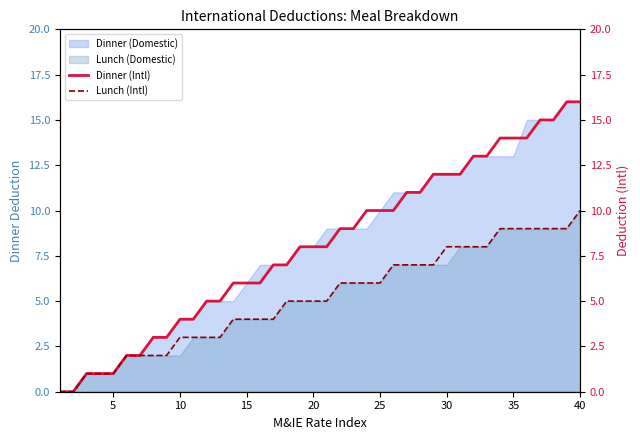

Which category has the highest value in the Lunch (Domestic) series?

40